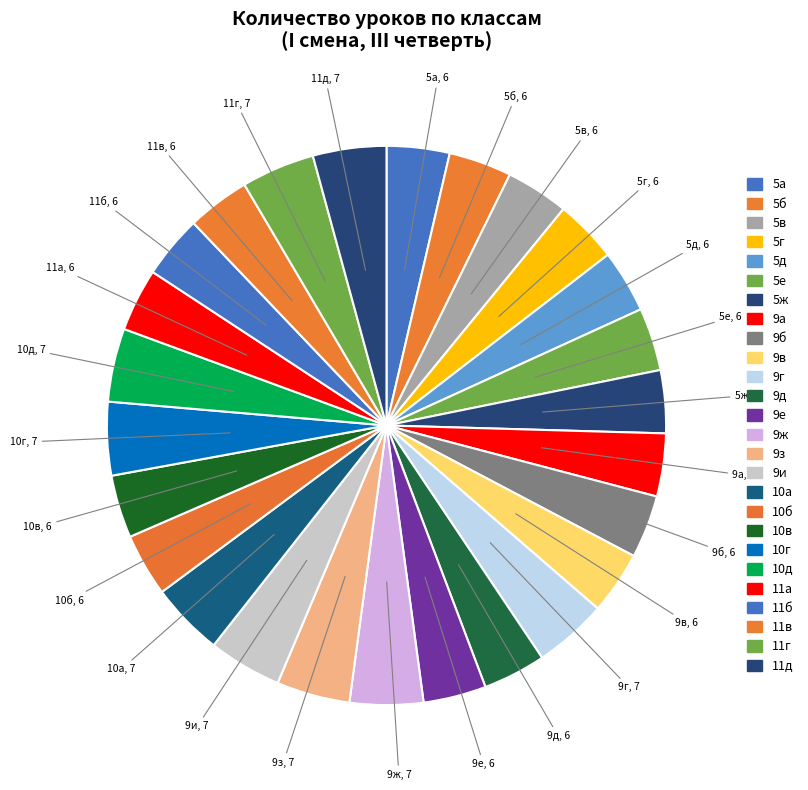

What is the smallest slice in the pie chart?

5а